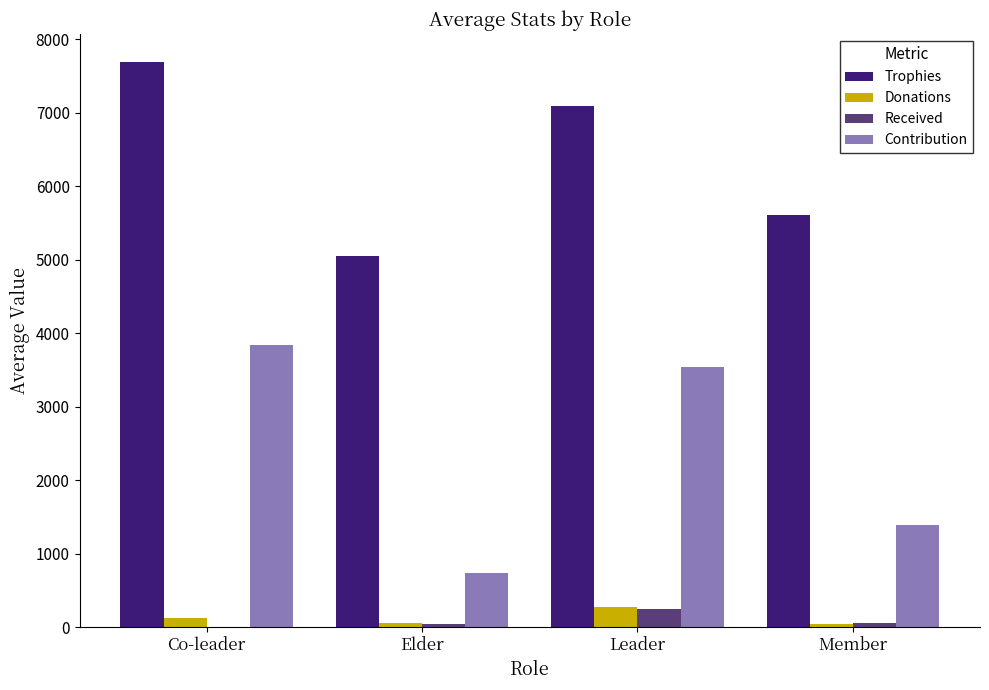

What is the sum of all Donations values?

504.1